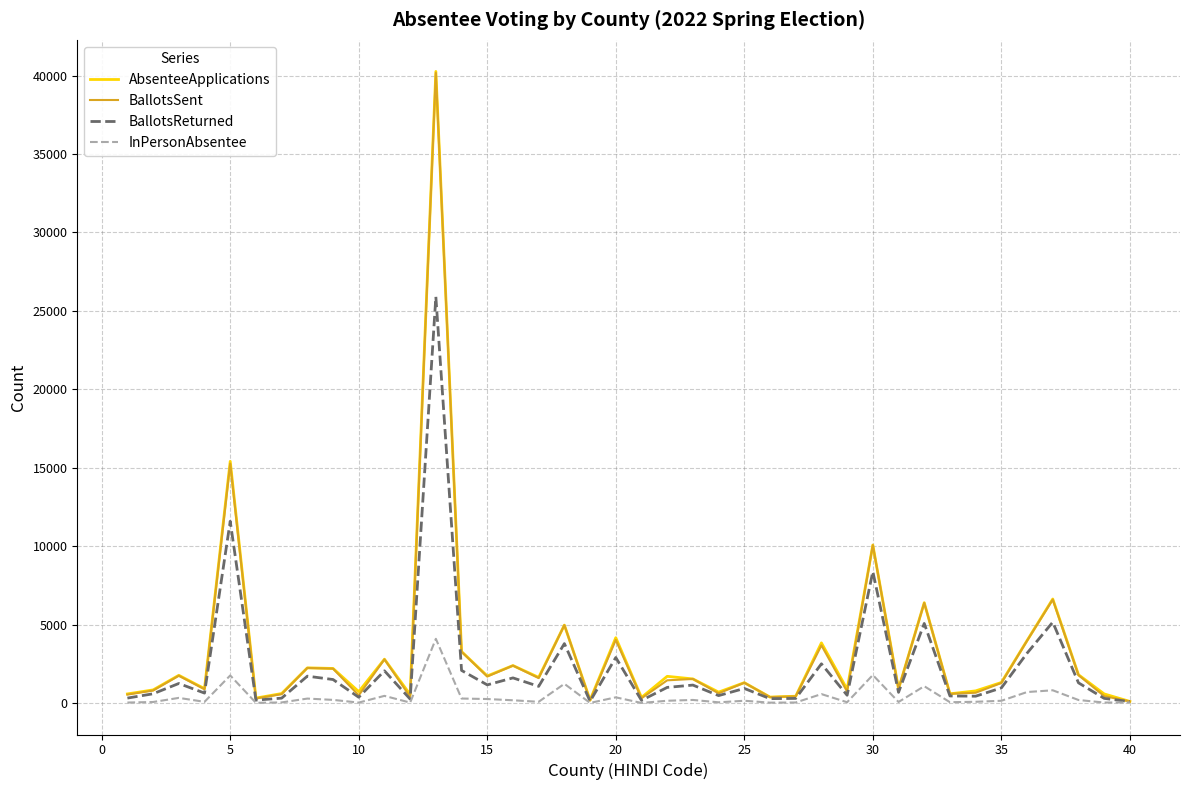

How many distinct data groups are displayed?

4